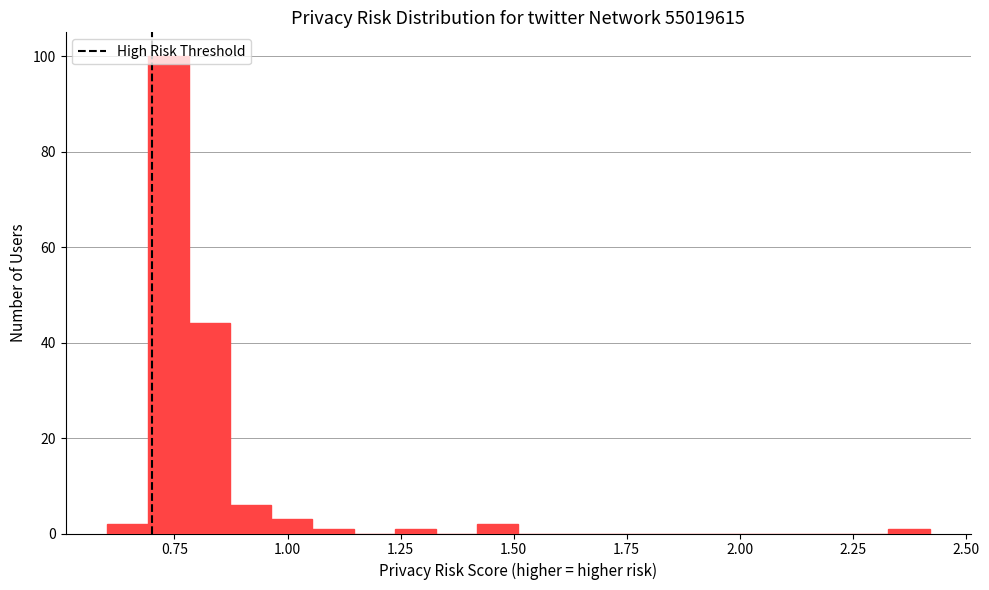

Read against the x-axis, roughly where is the centre of the tallest bar?

0.75